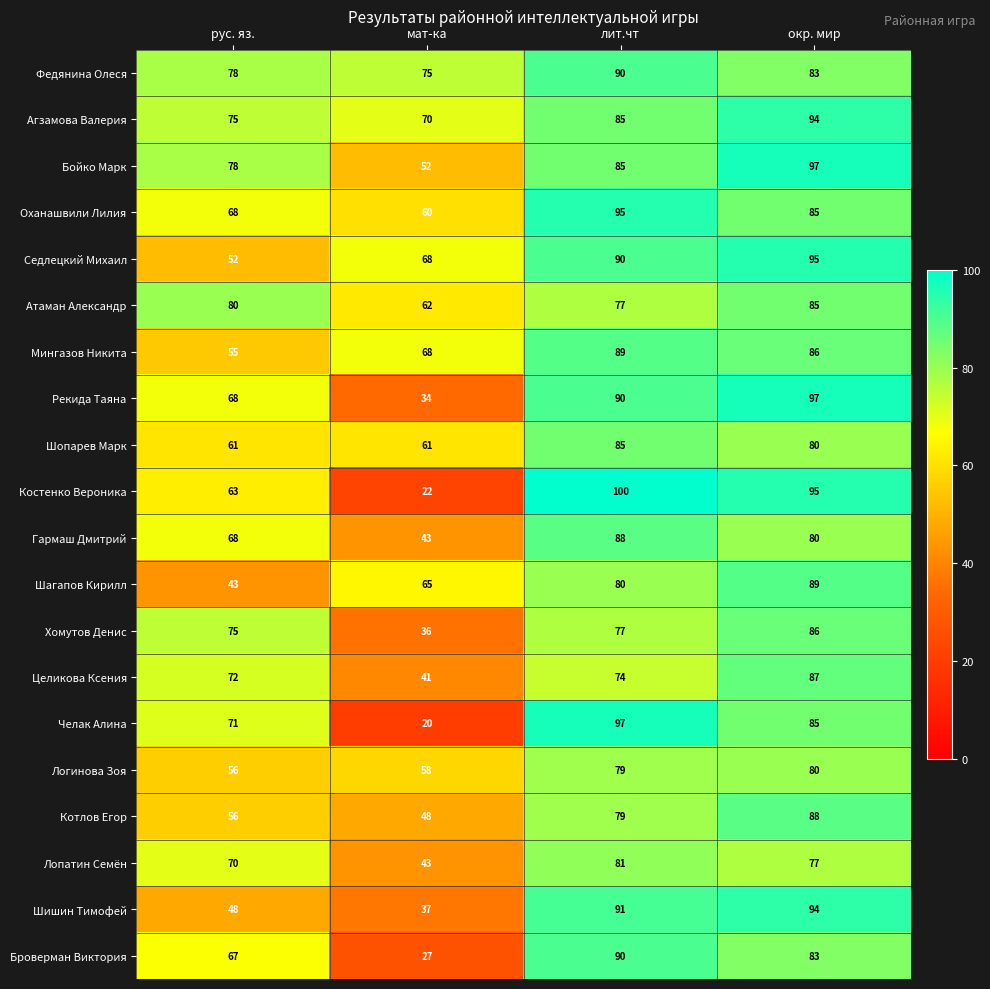

The value of Логинова Зоя at мат-ка is 58. True or false?

True